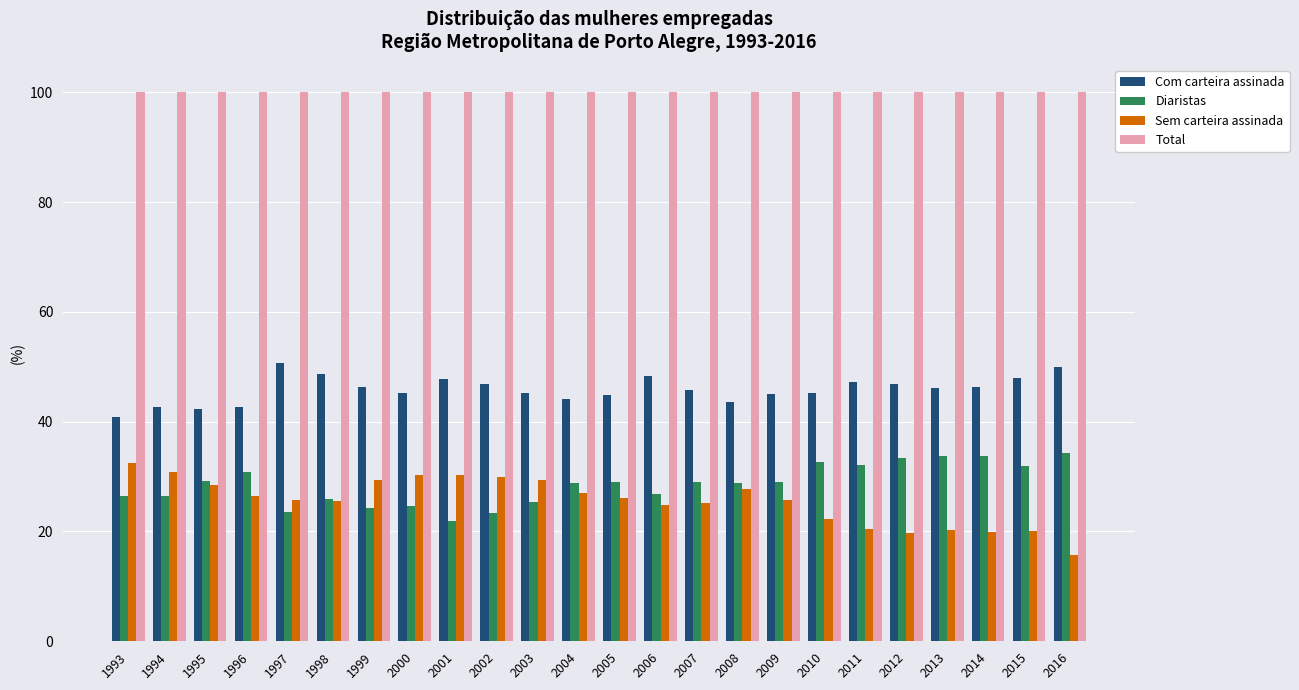

Are the bars horizontal?

No